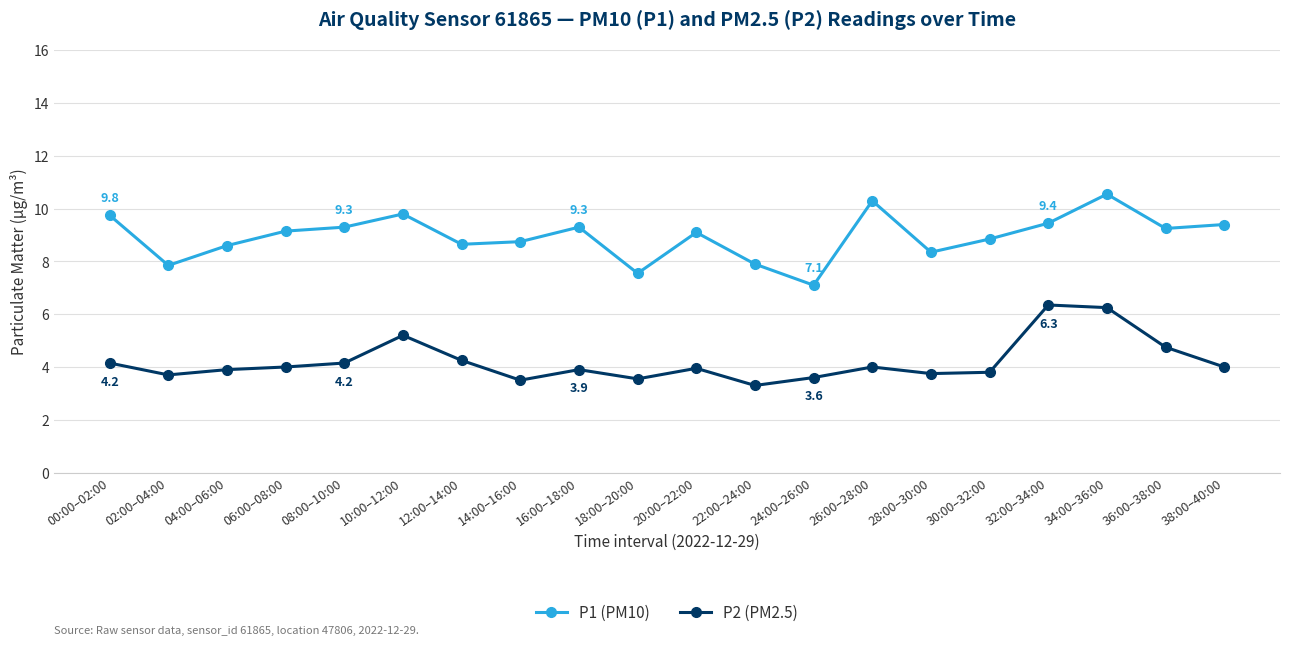

Rank the series by their average value, from highest to lowest.

P1 (PM10), P2 (PM2.5)